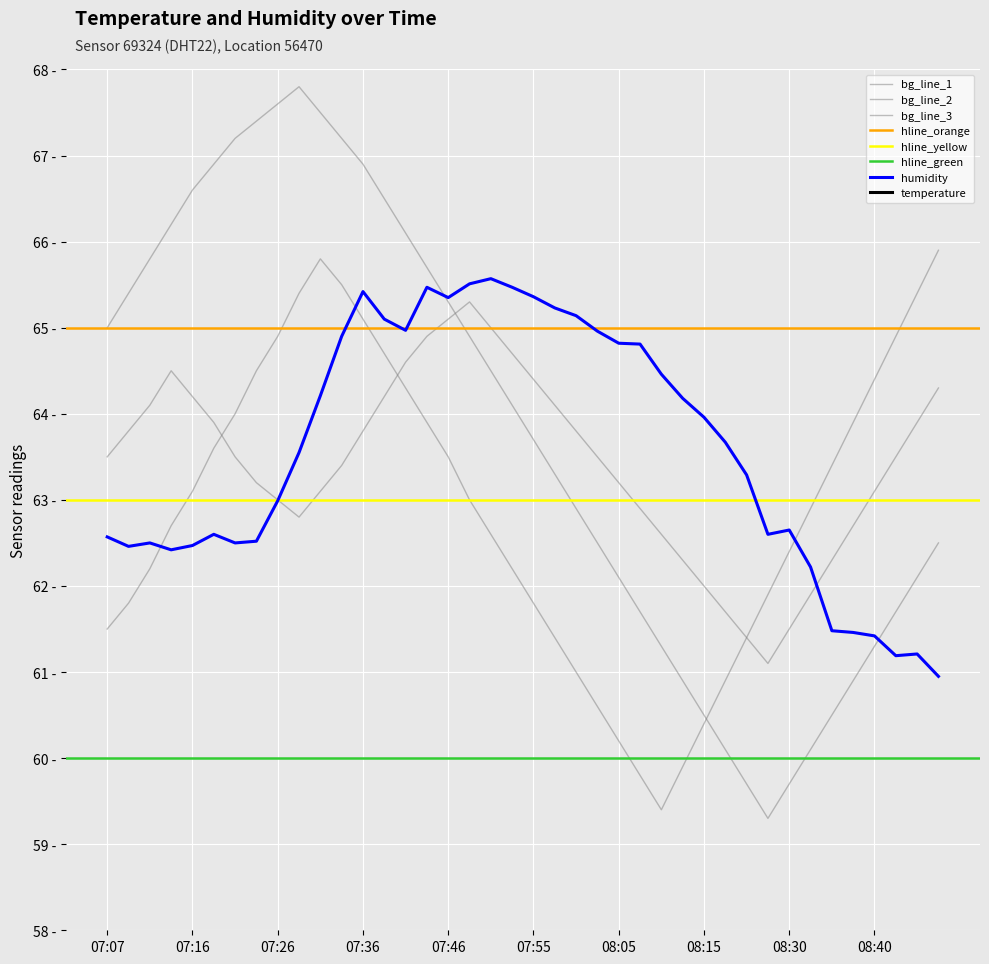

Reading left to right, what are all the values shown in this chart?

temperature: 07:07=26.2	07:09=26.2	07:12=26.2	07:14=26.2	07:16=26.2	07:19=26.2	07:21=26.2	07:24=26.1	07:26=26.0	07:29=25.7	07:31=25.6	07:34=25.5	07:36=25.2	07:38=25.2	07:41=25.3	07:43=25.3	07:46=25.2	07:48=25.2	07:51=25.2	07:53=25.2	07:55=25.3	07:58=25.4	08:00=25.4	08:03=25.6	08:05=25.5	08:08=25.7	08:10=25.9	08:12=26.0	08:15=26.1	08:17=26.3	08:20=26.4	08:25=26.6	08:30=26.8	08:32=27.1	08:35=27.2	08:37=26.9	08:40=27.0	08:42=27.0	08:44=27.1	08:47=27.1
humidity: 07:07=62.6	07:09=62.5	07:12=62.5	07:14=62.4	07:16=62.5	07:19=62.6	07:21=62.5	07:24=62.5	07:26=63.0	07:29=63.5	07:31=64.2	07:34=64.9	07:36=65.4	07:38=65.1	07:41=65.0	07:43=65.5	07:46=65.3	07:48=65.5	07:51=65.6	07:53=65.5	07:55=65.4	07:58=65.2	08:00=65.1	08:03=65.0	08:05=64.8	08:08=64.8	08:10=64.5	08:12=64.2	08:15=64.0	08:17=63.7	08:20=63.3	08:25=62.6	08:30=62.6	08:32=62.2	08:35=61.5	08:37=61.5	08:40=61.4	08:42=61.2	08:44=61.2	08:47=61.0
bg_line_1: 07:07=63.5	07:09=63.8	07:12=64.1	07:14=64.5	07:16=64.2	07:19=63.9	07:21=63.5	07:24=63.2	07:26=63.0	07:29=62.8	07:31=63.1	07:34=63.4	07:36=63.8	07:38=64.2	07:41=64.6	07:43=64.9	07:46=65.1	07:48=65.3	07:51=65.0	07:53=64.7	07:55=64.4	07:58=64.1	08:00=63.8	08:03=63.5	08:05=63.2	08:08=62.9	08:10=62.6	08:12=62.3	08:15=62.0	08:17=61.7	08:20=61.4	08:25=61.1	08:30=61.5	08:32=61.9	08:35=62.3	08:37=62.7	08:40=63.1	08:42=63.5	08:44=63.9	08:47=64.3
bg_line_2: 07:07=61.5	07:09=61.8	07:12=62.2	07:14=62.7	07:16=63.1	07:19=63.6	07:21=64.0	07:24=64.5	07:26=64.9	07:29=65.4	07:31=65.8	07:34=65.5	07:36=65.1	07:38=64.7	07:41=64.3	07:43=63.9	07:46=63.5	07:48=63.0	07:51=62.6	07:53=62.2	07:55=61.8	07:58=61.4	08:00=61.0	08:03=60.6	08:05=60.2	08:08=59.8	08:10=59.4	08:12=59.9	08:15=60.4	08:17=60.9	08:20=61.4	08:25=61.9	08:30=62.4	08:32=62.9	08:35=63.4	08:37=63.9	08:40=64.4	08:42=64.9	08:44=65.4	08:47=65.9
bg_line_3: 07:07=65.0	07:09=65.4	07:12=65.8	07:14=66.2	07:16=66.6	07:19=66.9	07:21=67.2	07:24=67.4	07:26=67.6	07:29=67.8	07:31=67.5	07:34=67.2	07:36=66.9	07:38=66.5	07:41=66.1	07:43=65.7	07:46=65.3	07:48=64.9	07:51=64.5	07:53=64.1	07:55=63.7	07:58=63.3	08:00=62.9	08:03=62.5	08:05=62.1	08:08=61.7	08:10=61.3	08:12=60.9	08:15=60.5	08:17=60.1	08:20=59.7	08:25=59.3	08:30=59.7	08:32=60.1	08:35=60.5	08:37=60.9	08:40=61.3	08:42=61.7	08:44=62.1	08:47=62.5